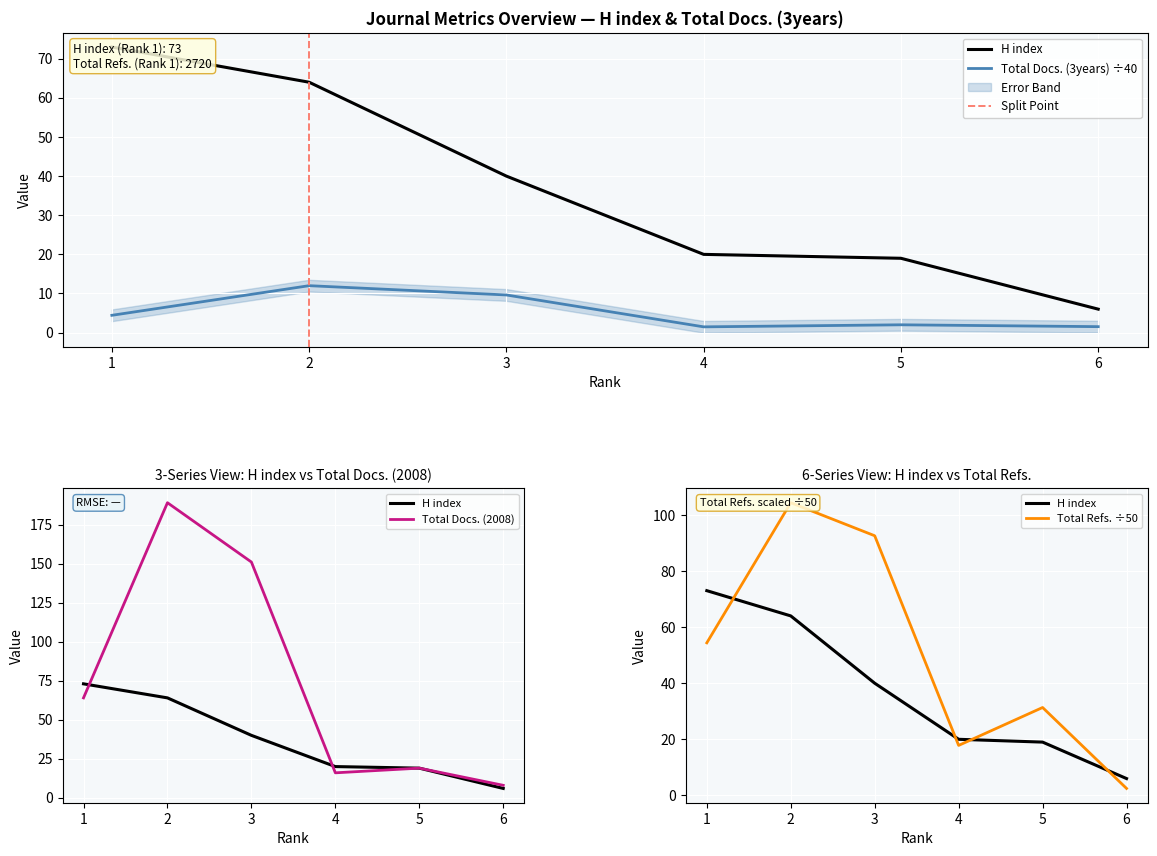

How many values in the Total Docs. (2008) series are below 64?

3